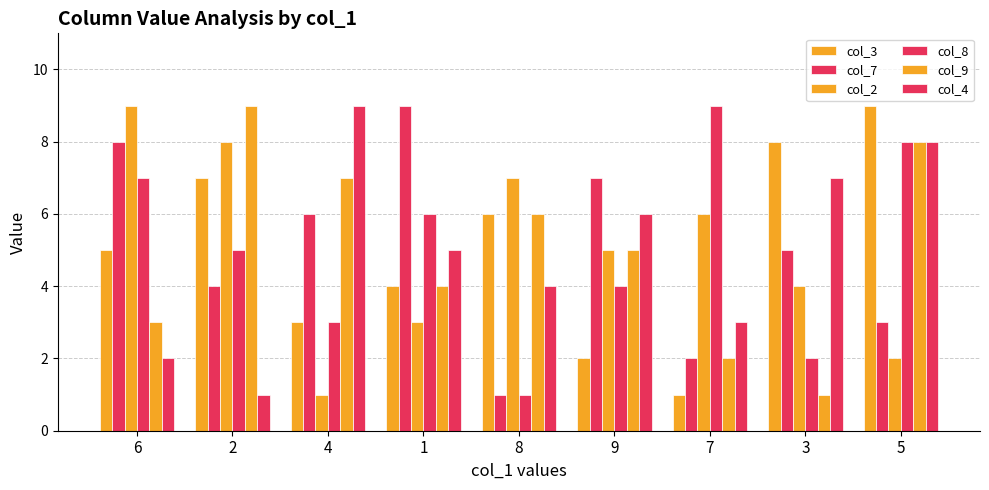

How many values in the col_7 series are below 5?

4